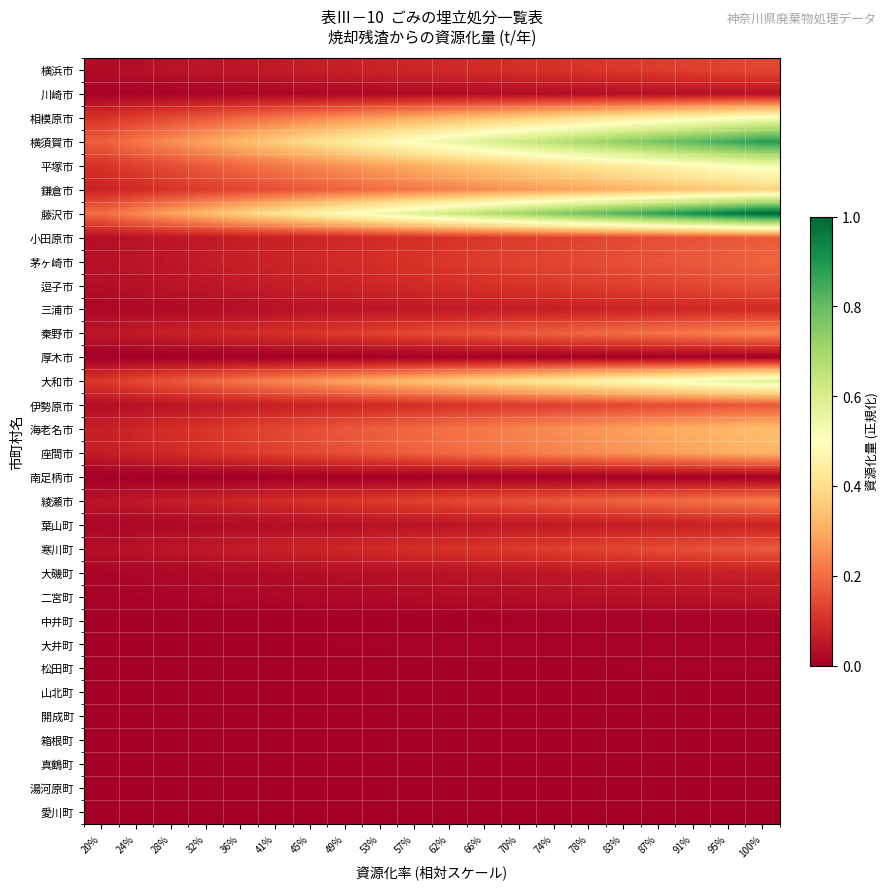

Reading left to right, extract all data points from this chart.

横浜市: 20%=0.0	24%=0.0	28%=0.0	32%=0.0	36%=0.1	41%=0.1	45%=0.1	49%=0.1	53%=0.1	57%=0.1	62%=0.1	66%=0.1	70%=0.1	74%=0.1	78%=0.1	83%=0.1	87%=0.1	91%=0.1	95%=0.1	100%=0.1
川崎市: 20%=0.0	24%=0.0	28%=0.0	32%=0.0	36%=0.0	41%=0.0	45%=0.0	49%=0.0	53%=0.0	57%=0.0	62%=0.0	66%=0.0	70%=0.0	74%=0.0	78%=0.0	83%=0.0	87%=0.0	91%=0.0	95%=0.0	100%=0.0
相模原市: 20%=0.1	24%=0.1	28%=0.1	32%=0.2	36%=0.2	41%=0.2	45%=0.2	49%=0.3	53%=0.3	57%=0.3	62%=0.3	66%=0.3	70%=0.4	74%=0.4	78%=0.4	83%=0.4	87%=0.5	91%=0.5	95%=0.5	100%=0.5
横須賀市: 20%=0.2	24%=0.2	28%=0.3	32%=0.3	36%=0.3	41%=0.4	45%=0.4	49%=0.4	53%=0.5	57%=0.5	62%=0.6	66%=0.6	70%=0.6	74%=0.7	78%=0.7	83%=0.7	87%=0.8	91%=0.8	95%=0.8	100%=0.9
平塚市: 20%=0.1	24%=0.1	28%=0.2	32%=0.2	36%=0.2	41%=0.2	45%=0.2	49%=0.3	53%=0.3	57%=0.3	62%=0.3	66%=0.4	70%=0.4	74%=0.4	78%=0.4	83%=0.4	87%=0.5	91%=0.5	95%=0.5	100%=0.5
鎌倉市: 20%=0.1	24%=0.1	28%=0.1	32%=0.1	36%=0.1	41%=0.2	45%=0.2	49%=0.2	53%=0.2	57%=0.2	62%=0.2	66%=0.2	70%=0.3	74%=0.3	78%=0.3	83%=0.3	87%=0.3	91%=0.3	95%=0.4	100%=0.4
藤沢市: 20%=0.2	24%=0.2	28%=0.3	32%=0.3	36%=0.4	41%=0.4	45%=0.5	49%=0.5	53%=0.5	57%=0.6	62%=0.6	66%=0.7	70%=0.7	74%=0.7	78%=0.8	83%=0.8	87%=0.9	91%=0.9	95%=1.0	100%=1.0
小田原市: 20%=0.0	24%=0.0	28%=0.0	32%=0.1	36%=0.1	41%=0.1	45%=0.1	49%=0.1	53%=0.1	57%=0.1	62%=0.1	66%=0.1	70%=0.1	74%=0.1	78%=0.1	83%=0.1	87%=0.2	91%=0.2	95%=0.2	100%=0.2
茅ヶ崎市: 20%=0.0	24%=0.0	28%=0.1	32%=0.1	36%=0.1	41%=0.1	45%=0.1	49%=0.1	53%=0.1	57%=0.1	62%=0.1	66%=0.1	70%=0.1	74%=0.1	78%=0.1	83%=0.2	87%=0.2	91%=0.2	95%=0.2	100%=0.2
逗子市: 20%=0.0	24%=0.0	28%=0.0	32%=0.1	36%=0.1	41%=0.1	45%=0.1	49%=0.1	53%=0.1	57%=0.1	62%=0.1	66%=0.1	70%=0.1	74%=0.1	78%=0.1	83%=0.1	87%=0.1	91%=0.1	95%=0.1	100%=0.2
三浦市: 20%=0.0	24%=0.0	28%=0.0	32%=0.0	36%=0.0	41%=0.0	45%=0.0	49%=0.0	53%=0.0	57%=0.1	62%=0.1	66%=0.1	70%=0.1	74%=0.1	78%=0.1	83%=0.1	87%=0.1	91%=0.1	95%=0.1	100%=0.1
秦野市: 20%=0.0	24%=0.1	28%=0.1	32%=0.1	36%=0.1	41%=0.1	45%=0.1	49%=0.1	53%=0.1	57%=0.1	62%=0.2	66%=0.2	70%=0.2	74%=0.2	78%=0.2	83%=0.2	87%=0.2	91%=0.2	95%=0.2	100%=0.2
厚木市: 20%=0.0	24%=0.0	28%=0.0	32%=0.0	36%=0.0	41%=0.0	45%=0.0	49%=0.0	53%=0.0	57%=0.0	62%=0.0	66%=0.0	70%=0.0	74%=0.0	78%=0.0	83%=0.0	87%=0.0	91%=0.0	95%=0.0	100%=0.0
大和市: 20%=0.1	24%=0.1	28%=0.2	32%=0.2	36%=0.2	41%=0.2	45%=0.3	49%=0.3	53%=0.3	57%=0.3	62%=0.4	66%=0.4	70%=0.4	74%=0.4	78%=0.5	83%=0.5	87%=0.5	91%=0.5	95%=0.6	100%=0.6
伊勢原市: 20%=0.0	24%=0.0	28%=0.0	32%=0.1	36%=0.1	41%=0.1	45%=0.1	49%=0.1	53%=0.1	57%=0.1	62%=0.1	66%=0.1	70%=0.1	74%=0.1	78%=0.1	83%=0.1	87%=0.1	91%=0.2	95%=0.2	100%=0.2
海老名市: 20%=0.1	24%=0.1	28%=0.1	32%=0.1	36%=0.1	41%=0.1	45%=0.2	49%=0.2	53%=0.2	57%=0.2	62%=0.2	66%=0.2	70%=0.2	74%=0.3	78%=0.3	83%=0.3	87%=0.3	91%=0.3	95%=0.3	100%=0.3
座間市: 20%=0.1	24%=0.1	28%=0.1	32%=0.1	36%=0.1	41%=0.1	45%=0.1	49%=0.2	53%=0.2	57%=0.2	62%=0.2	66%=0.2	70%=0.2	74%=0.2	78%=0.2	83%=0.3	87%=0.3	91%=0.3	95%=0.3	100%=0.3
南足柄市: 20%=0.0	24%=0.0	28%=0.0	32%=0.0	36%=0.0	41%=0.0	45%=0.0	49%=0.0	53%=0.0	57%=0.0	62%=0.0	66%=0.0	70%=0.0	74%=0.0	78%=0.0	83%=0.0	87%=0.0	91%=0.0	95%=0.0	100%=0.0
綾瀬市: 20%=0.0	24%=0.1	28%=0.1	32%=0.1	36%=0.1	41%=0.1	45%=0.1	49%=0.1	53%=0.1	57%=0.1	62%=0.1	66%=0.1	70%=0.2	74%=0.2	78%=0.2	83%=0.2	87%=0.2	91%=0.2	95%=0.2	100%=0.2
葉山町: 20%=0.0	24%=0.0	28%=0.0	32%=0.0	36%=0.0	41%=0.0	45%=0.0	49%=0.0	53%=0.0	57%=0.0	62%=0.0	66%=0.0	70%=0.1	74%=0.1	78%=0.1	83%=0.1	87%=0.1	91%=0.1	95%=0.1	100%=0.1
寒川町: 20%=0.0	24%=0.0	28%=0.0	32%=0.1	36%=0.1	41%=0.1	45%=0.1	49%=0.1	53%=0.1	57%=0.1	62%=0.1	66%=0.1	70%=0.1	74%=0.1	78%=0.1	83%=0.1	87%=0.1	91%=0.2	95%=0.2	100%=0.2
大磯町: 20%=0.0	24%=0.0	28%=0.0	32%=0.0	36%=0.0	41%=0.0	45%=0.0	49%=0.0	53%=0.0	57%=0.0	62%=0.0	66%=0.0	70%=0.0	74%=0.1	78%=0.1	83%=0.1	87%=0.1	91%=0.1	95%=0.1	100%=0.1
二宮町: 20%=0.0	24%=0.0	28%=0.0	32%=0.0	36%=0.0	41%=0.0	45%=0.0	49%=0.0	53%=0.0	57%=0.0	62%=0.0	66%=0.0	70%=0.0	74%=0.0	78%=0.0	83%=0.0	87%=0.0	91%=0.0	95%=0.0	100%=0.0
中井町: 20%=0.0	24%=0.0	28%=0.0	32%=0.0	36%=0.0	41%=0.0	45%=0.0	49%=0.0	53%=0.0	57%=0.0	62%=0.0	66%=0.0	70%=0.0	74%=0.0	78%=0.0	83%=0.0	87%=0.0	91%=0.0	95%=0.0	100%=0.0
大井町: 20%=0.0	24%=0.0	28%=0.0	32%=0.0	36%=0.0	41%=0.0	45%=0.0	49%=0.0	53%=0.0	57%=0.0	62%=0.0	66%=0.0	70%=0.0	74%=0.0	78%=0.0	83%=0.0	87%=0.0	91%=0.0	95%=0.0	100%=0.0
松田町: 20%=0.0	24%=0.0	28%=0.0	32%=0.0	36%=0.0	41%=0.0	45%=0.0	49%=0.0	53%=0.0	57%=0.0	62%=0.0	66%=0.0	70%=0.0	74%=0.0	78%=0.0	83%=0.0	87%=0.0	91%=0.0	95%=0.0	100%=0.0
山北町: 20%=0.0	24%=0.0	28%=0.0	32%=0.0	36%=0.0	41%=0.0	45%=0.0	49%=0.0	53%=0.0	57%=0.0	62%=0.0	66%=0.0	70%=0.0	74%=0.0	78%=0.0	83%=0.0	87%=0.0	91%=0.0	95%=0.0	100%=0.0
開成町: 20%=0.0	24%=0.0	28%=0.0	32%=0.0	36%=0.0	41%=0.0	45%=0.0	49%=0.0	53%=0.0	57%=0.0	62%=0.0	66%=0.0	70%=0.0	74%=0.0	78%=0.0	83%=0.0	87%=0.0	91%=0.0	95%=0.0	100%=0.0
箱根町: 20%=0.0	24%=0.0	28%=0.0	32%=0.0	36%=0.0	41%=0.0	45%=0.0	49%=0.0	53%=0.0	57%=0.0	62%=0.0	66%=0.0	70%=0.0	74%=0.0	78%=0.0	83%=0.0	87%=0.0	91%=0.0	95%=0.0	100%=0.0
真鶴町: 20%=0.0	24%=0.0	28%=0.0	32%=0.0	36%=0.0	41%=0.0	45%=0.0	49%=0.0	53%=0.0	57%=0.0	62%=0.0	66%=0.0	70%=0.0	74%=0.0	78%=0.0	83%=0.0	87%=0.0	91%=0.0	95%=0.0	100%=0.0
湯河原町: 20%=0.0	24%=0.0	28%=0.0	32%=0.0	36%=0.0	41%=0.0	45%=0.0	49%=0.0	53%=0.0	57%=0.0	62%=0.0	66%=0.0	70%=0.0	74%=0.0	78%=0.0	83%=0.0	87%=0.0	91%=0.0	95%=0.0	100%=0.0
愛川町: 20%=0.0	24%=0.0	28%=0.0	32%=0.0	36%=0.0	41%=0.0	45%=0.0	49%=0.0	53%=0.0	57%=0.0	62%=0.0	66%=0.0	70%=0.0	74%=0.0	78%=0.0	83%=0.0	87%=0.0	91%=0.0	95%=0.0	100%=0.0